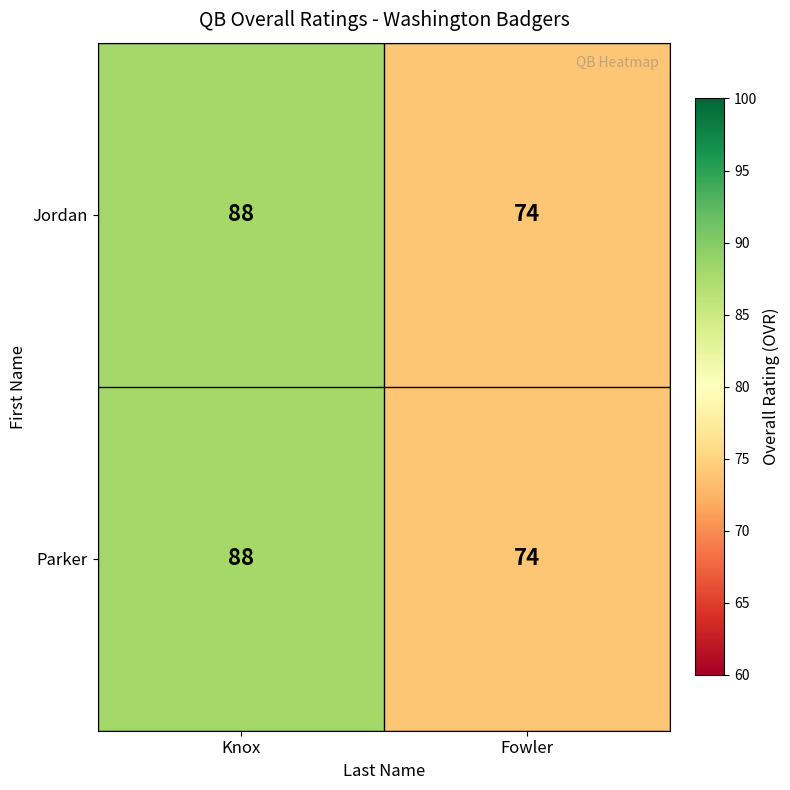

Is it true that Parker equals 126 at Knox?

False